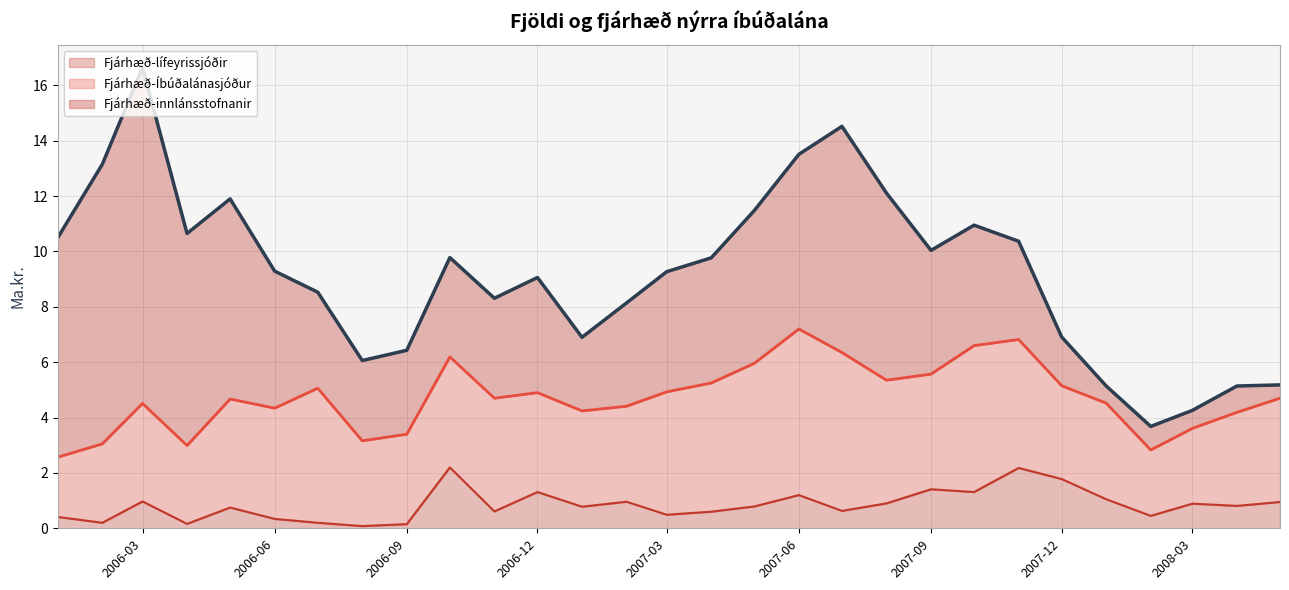

True or false: Fjárhæð-Íbúðalánasjóður and Fjárhæð-lífeyrissjóðir intersect in this chart.

False